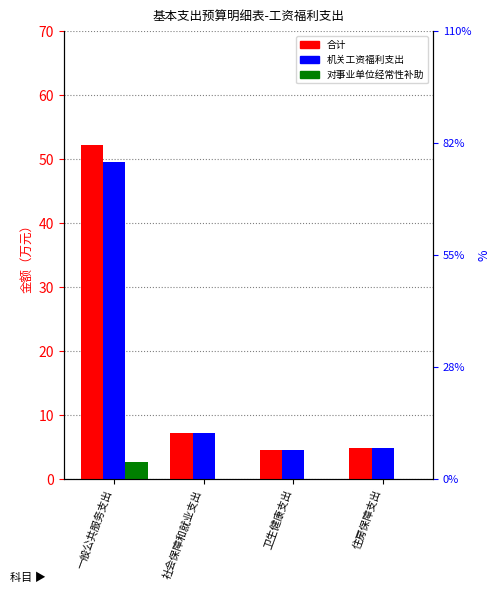

What is the difference between the 合计 values at 卫生健康支出 and 住房保障支出?

0.3